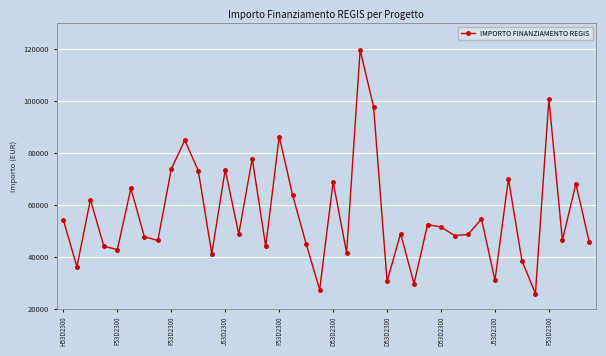

True or false: the data has more than 2 interior local peaks.

True